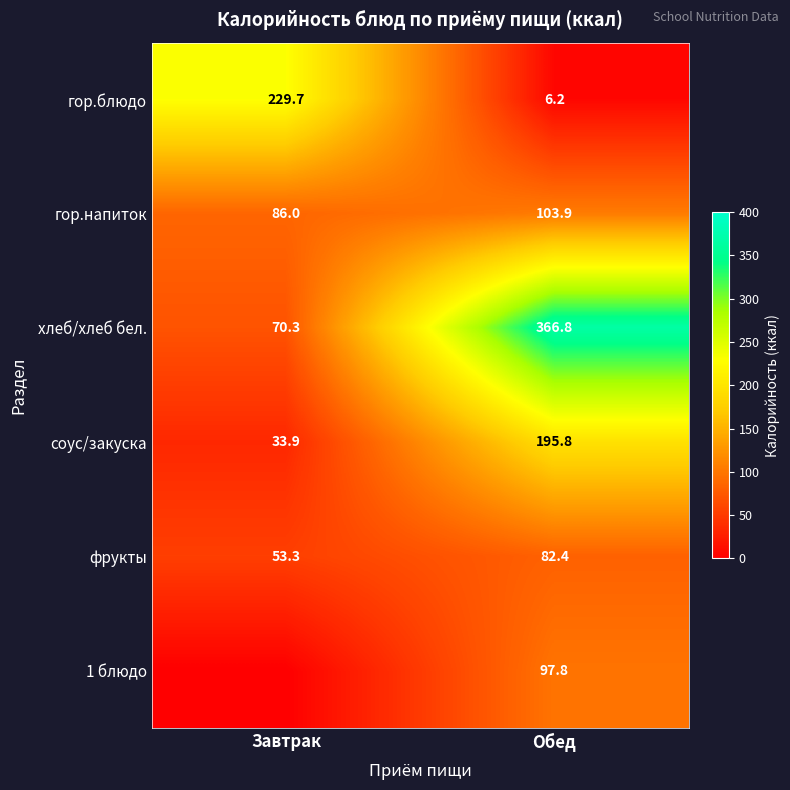

Rank the series at Обед from highest to lowest value.

хлеб/хлеб бел., соус/закуска, гор.напиток, 1 блюдо, фрукты, гор.блюдо